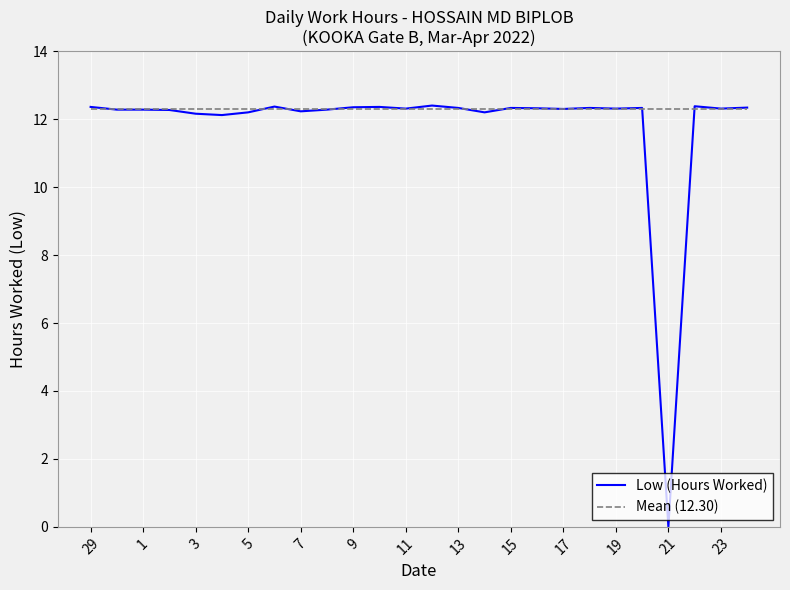

Which series has the widest spread of values?

Low (Hours Worked)